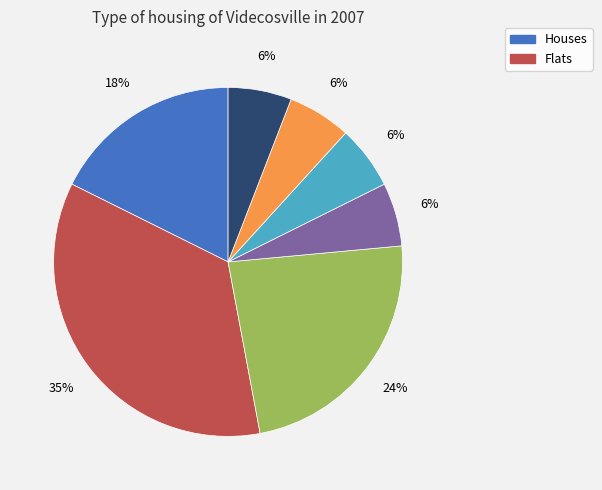

Is there a majority slice in this chart?

No